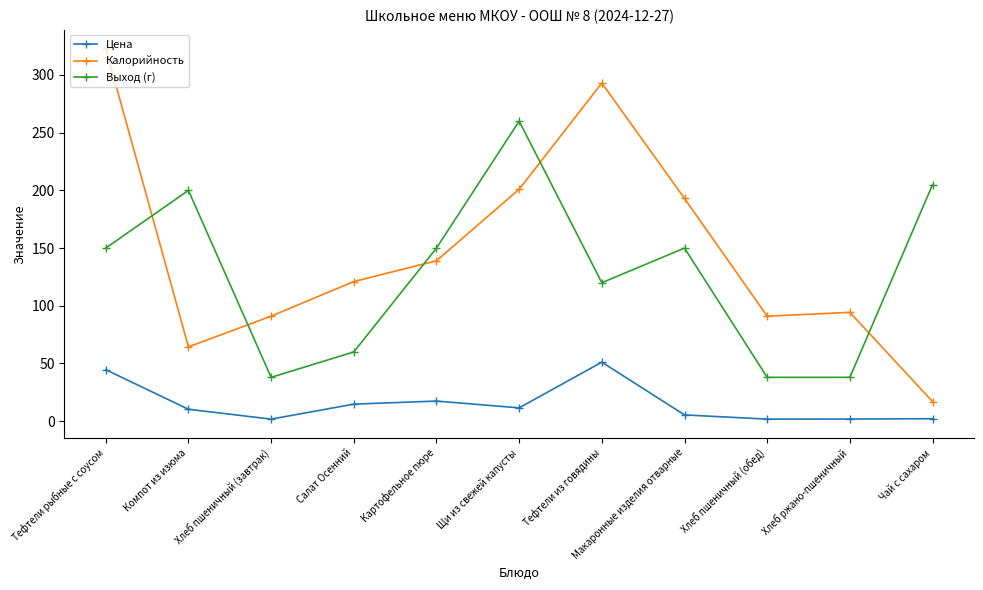

What is the total value across all series at Щи из свежей капусты?

472.6